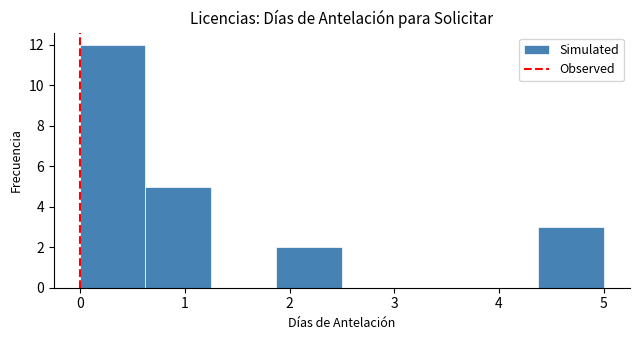

Reading left to right, transcribe this chart: for each bar, give the range it covers on the x-axis and its height. Neither the bar edges nor the heights are printed on the chart, so give them approximately, as read against the axes.

0.0 to 0.6: 12
0.6 to 1.3: 5
1.3 to 1.9: 0
1.9 to 2.5: 2
2.5 to 3.1: 0
3.1 to 3.8: 0
3.8 to 4.4: 0
4.4 to 5.0: 3